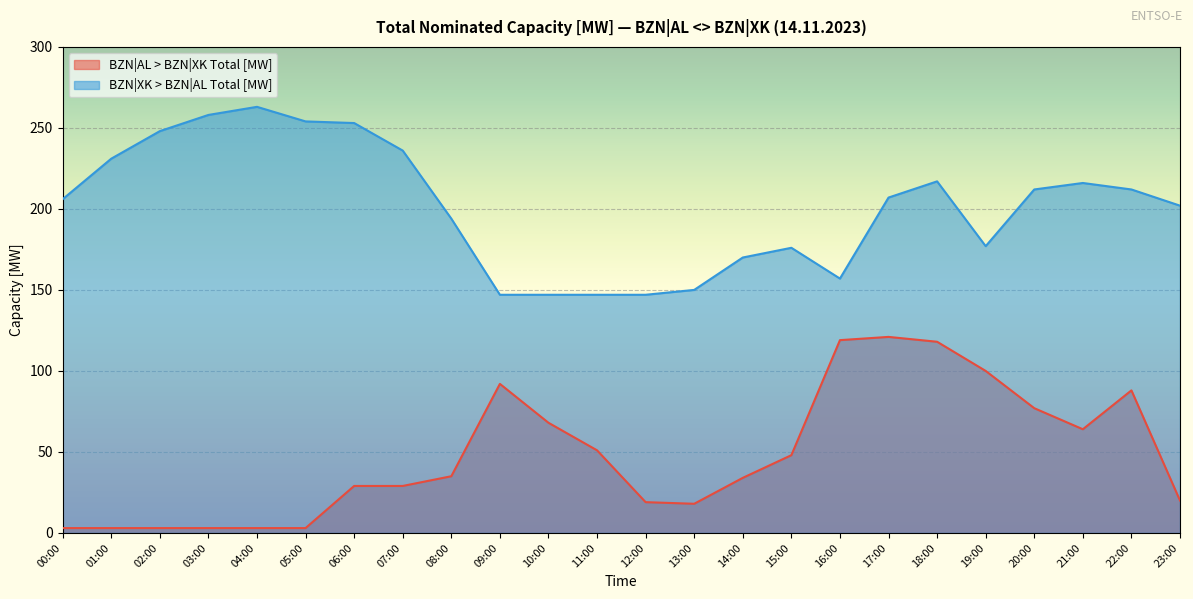

What is the minimum value shown in the chart?

3